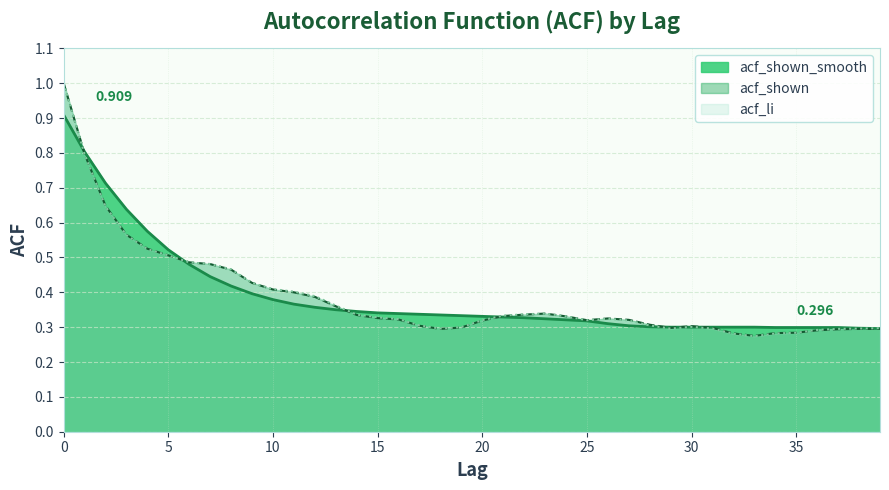

In acf_li, how many points are higher than both neighbors (excluding endpoints)?

3